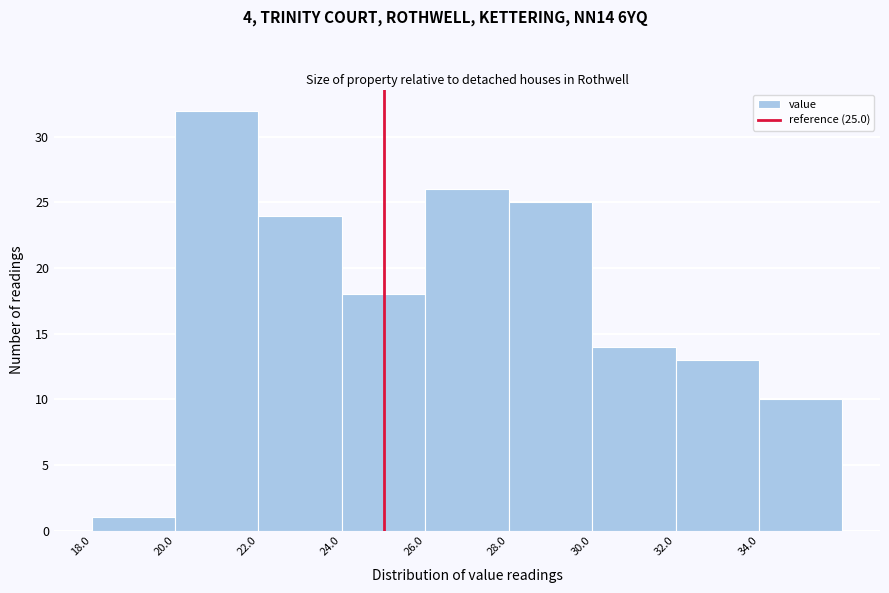

Over which range of the x-axis is the bar tallest?

20 to 22